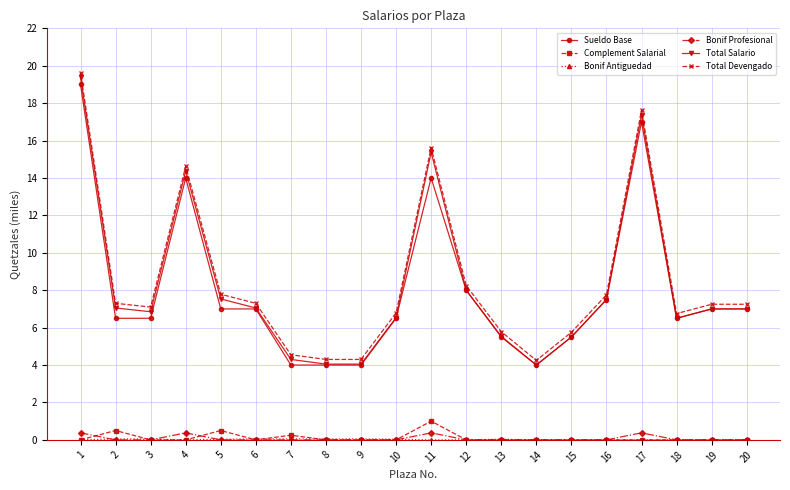

True or false: Complement Salarial has more than 2 interior local peaks.

True